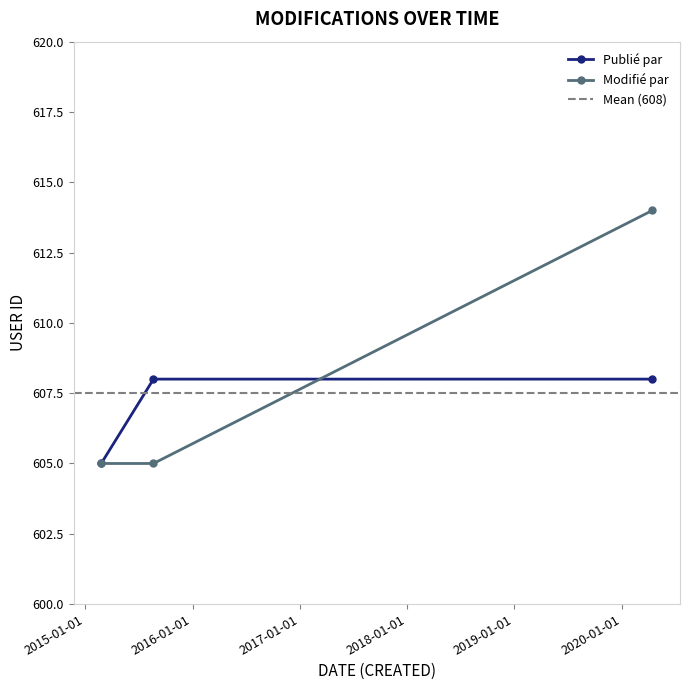

What is the minimum value for Modifié par?

605